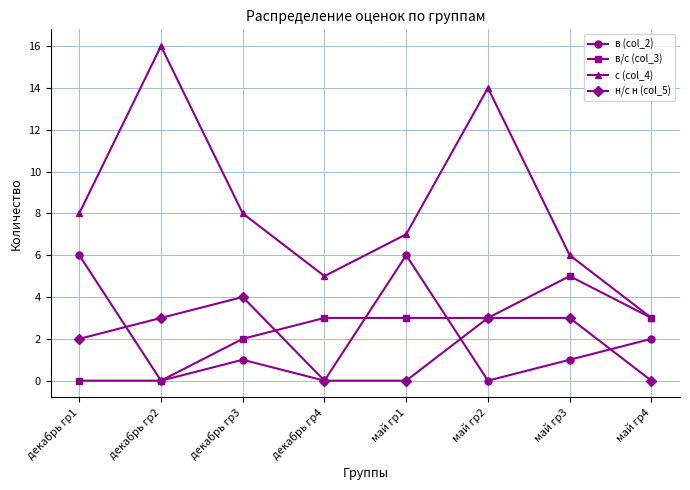

Which series has the largest range (max minus min)?

с (col_4)